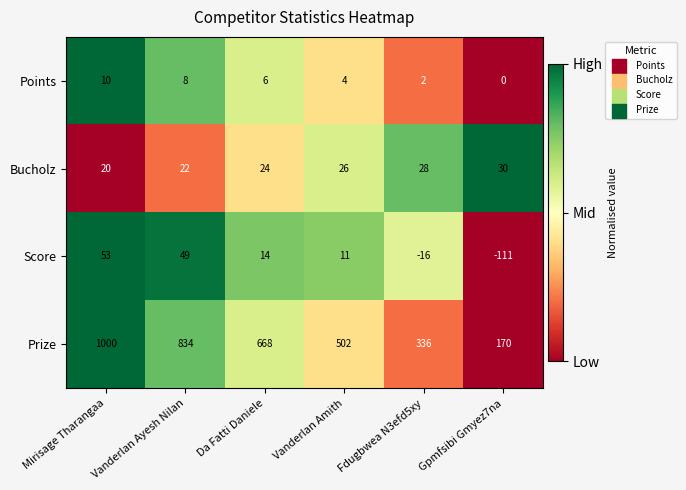

List the series in order of their peak value, highest first.

Prize, Score, Bucholz, Points